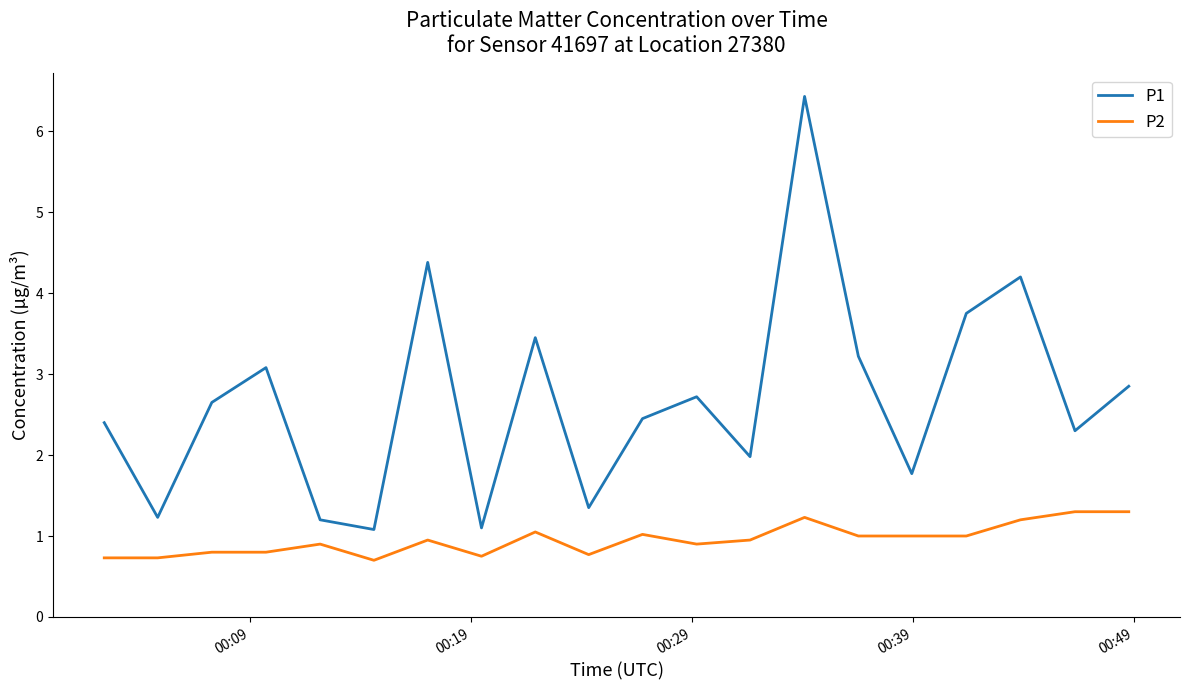

Which series has the largest range (max minus min)?

P1